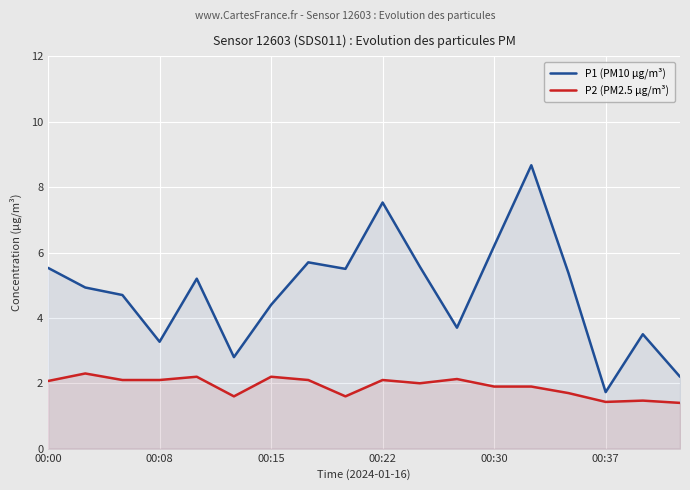

True or false: P2 (PM2.5 µg/m³) has more than 2 points higher than both neighbors.

True